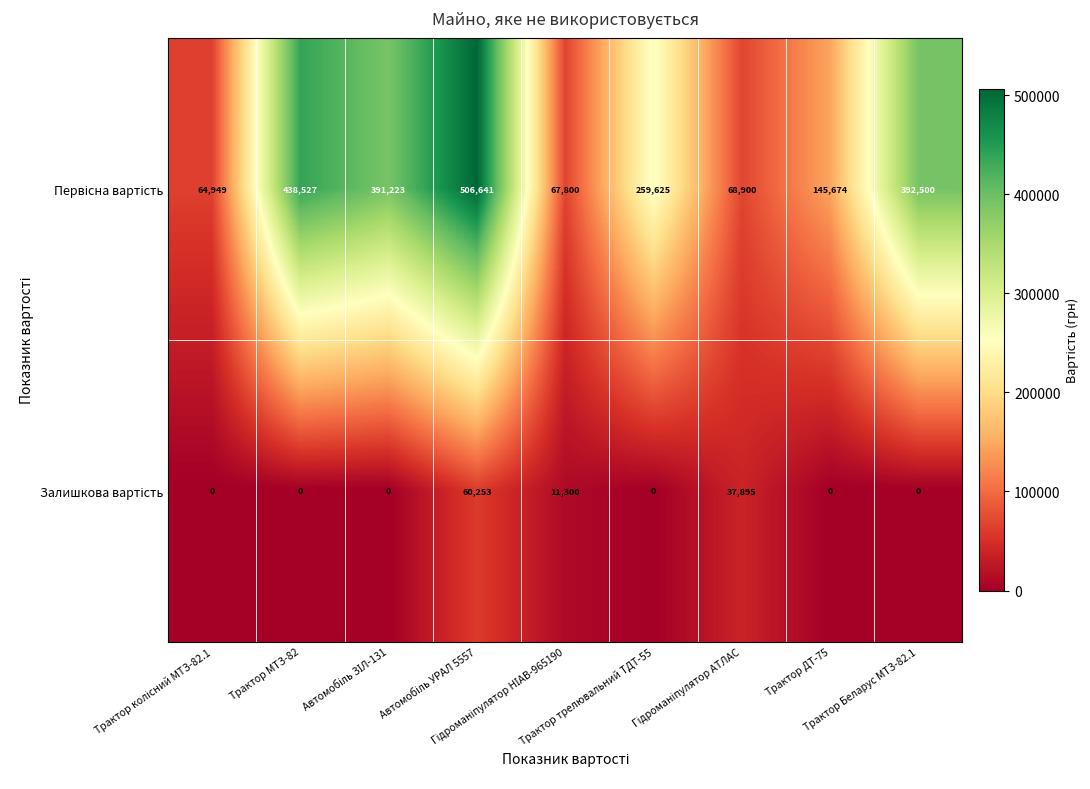

What is the maximum value shown in the chart?

506641